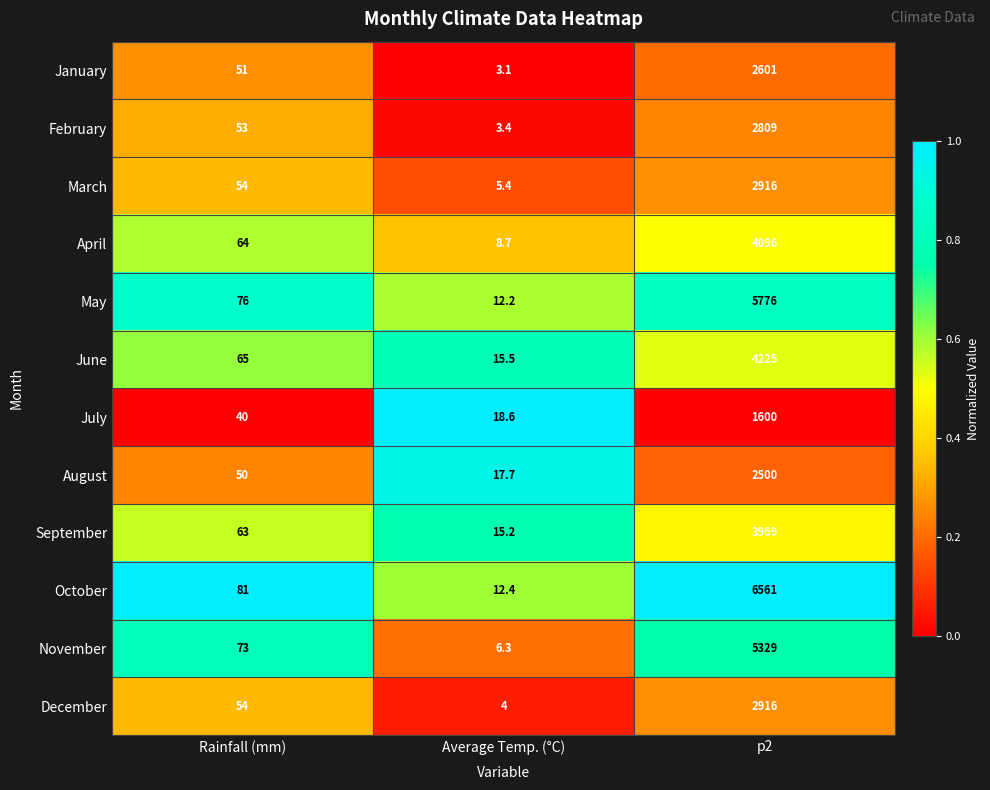

The value of March at Average Temp. (°C) is 9.5. True or false?

False